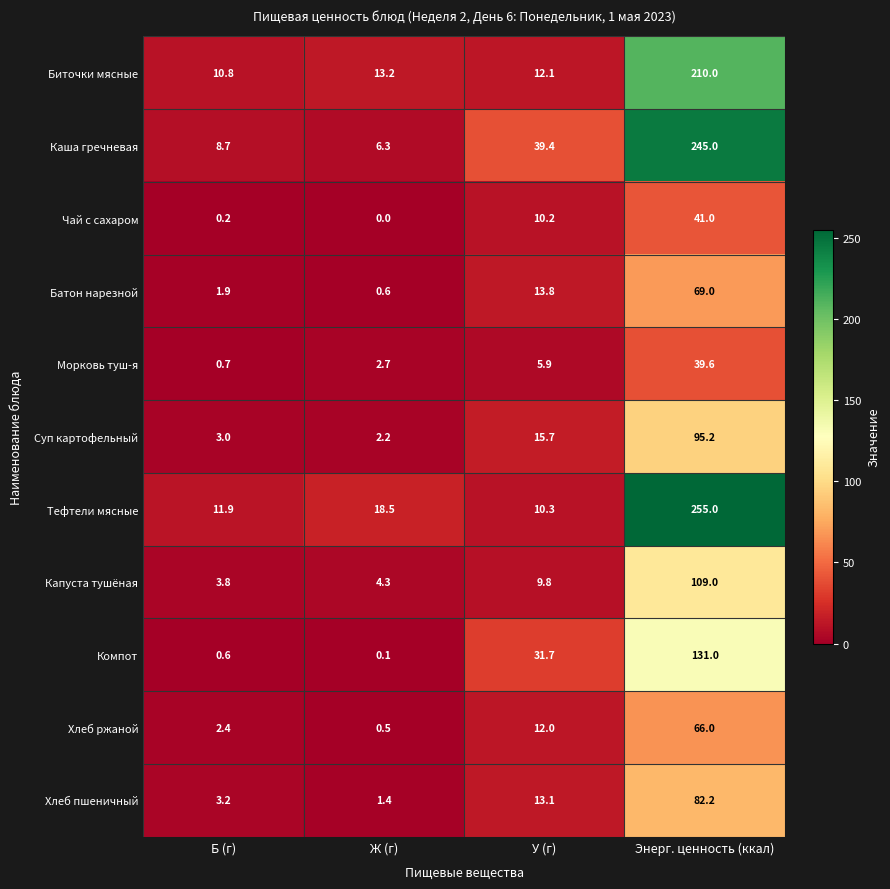

What is the minimum value for Каша гречневая?

6.3